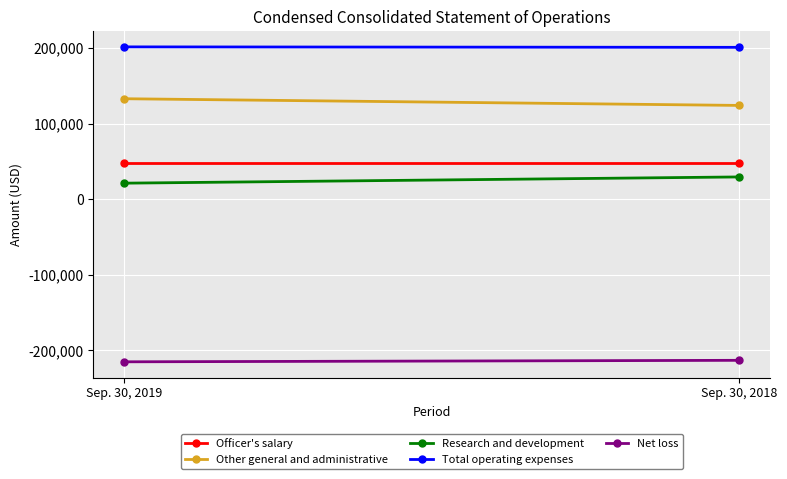

At which label is Net loss closest to -214311?

Sep. 30, 2018